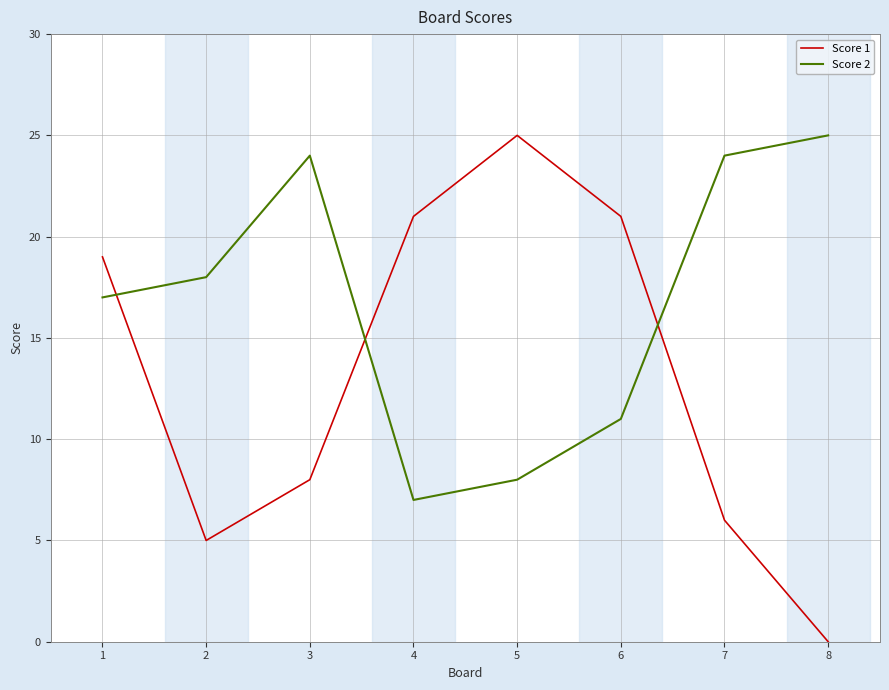

How many lines are shown in the chart?

2